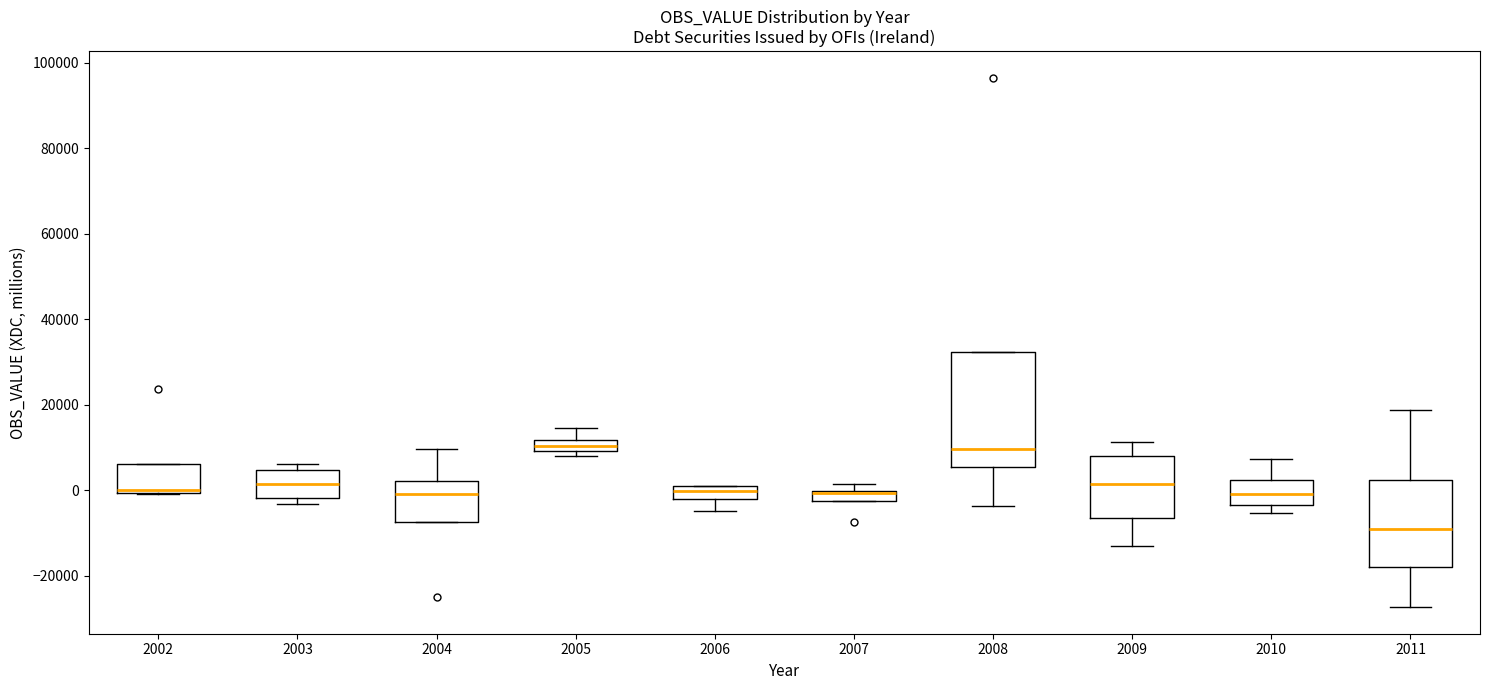

Where does the upper whisker of the box at x = 2005 end on the y-axis? The values are not printed on the chart, so give them approximately, as read against the axis.

14000